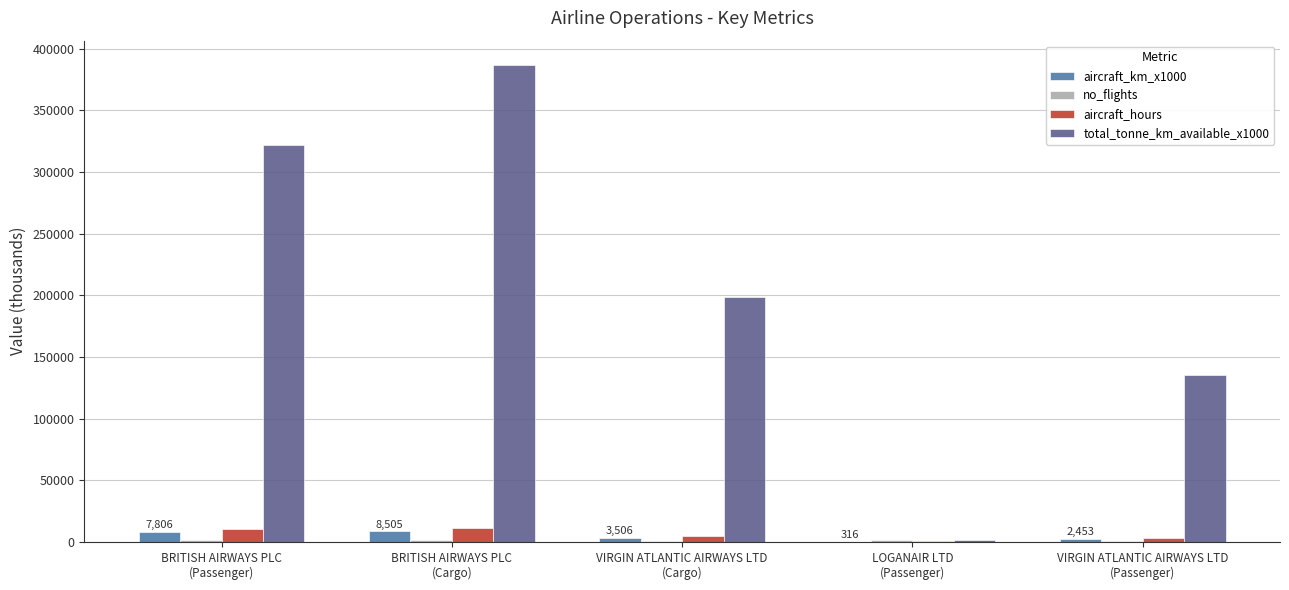

Which series has the largest total across all categories?

total_tonne_km_available_x1000